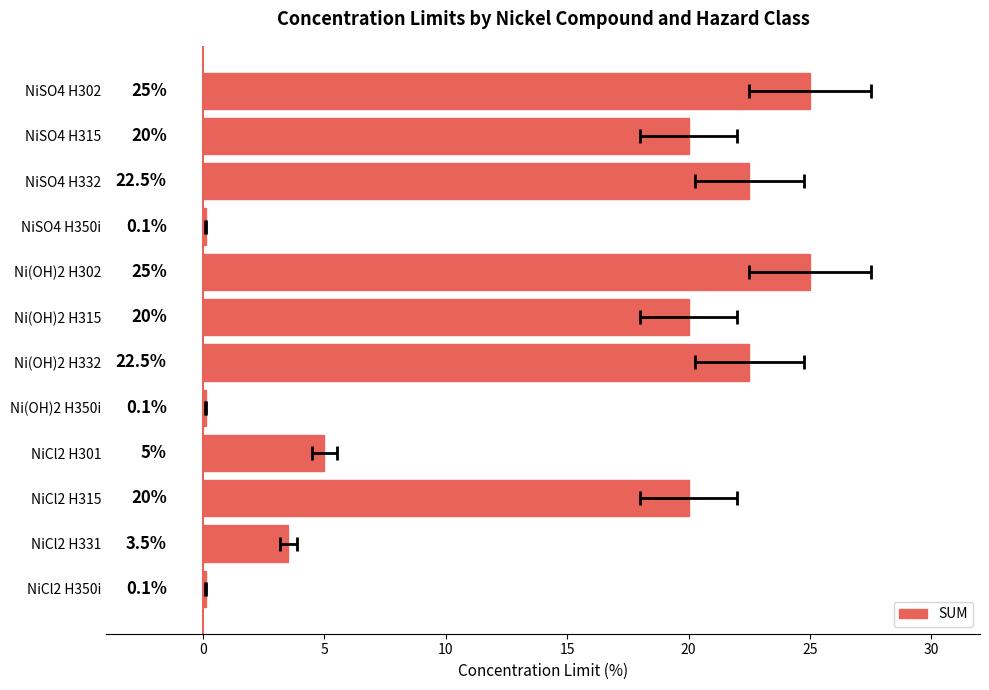

Does the chart contain any negative values?

No